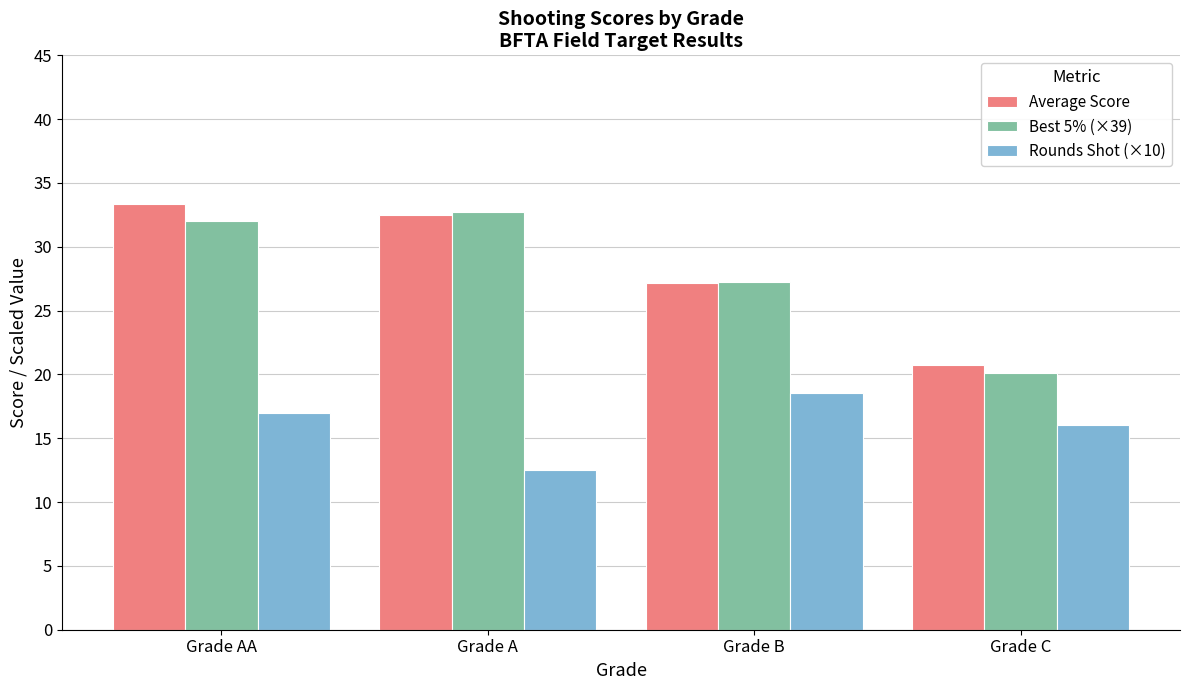

What is the sum of the Best 5% (×39) values at Grade B and Grade AA?

59.3